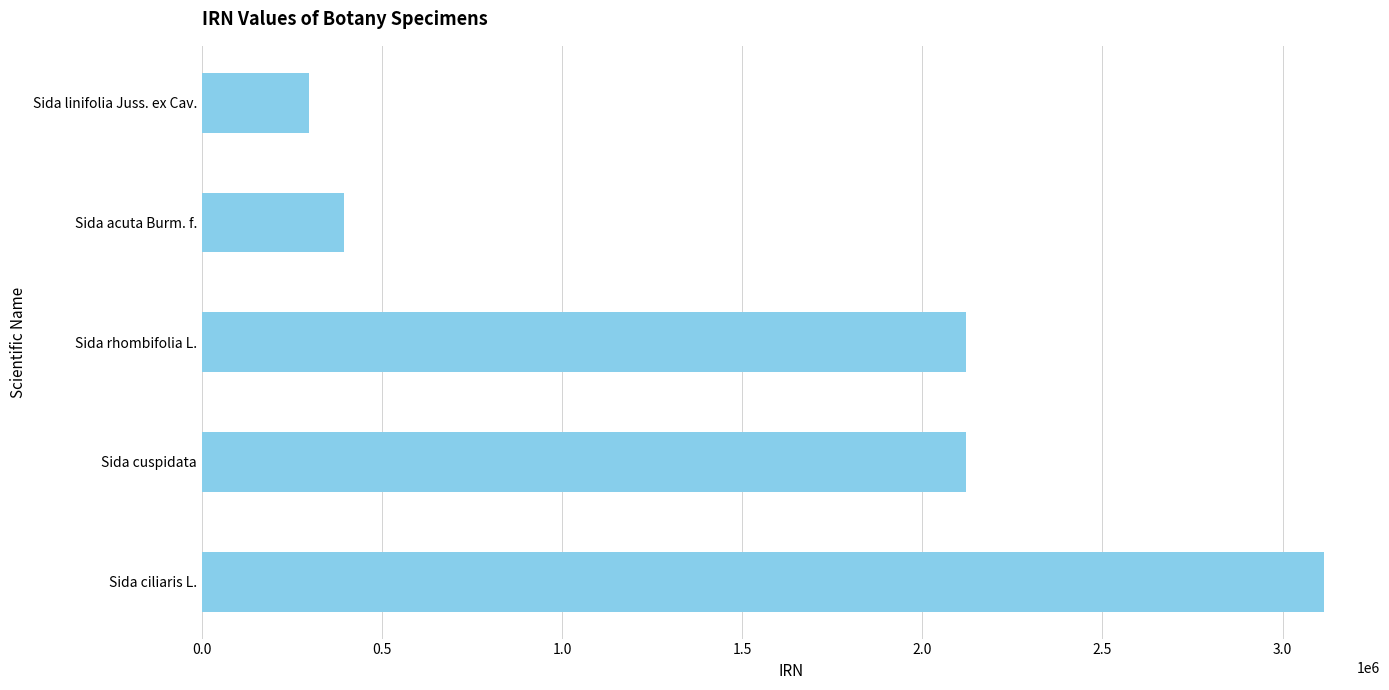

Approximately how many times larger is the value at Sida rhombifolia L. compared to Sida cuspidata?

1.0